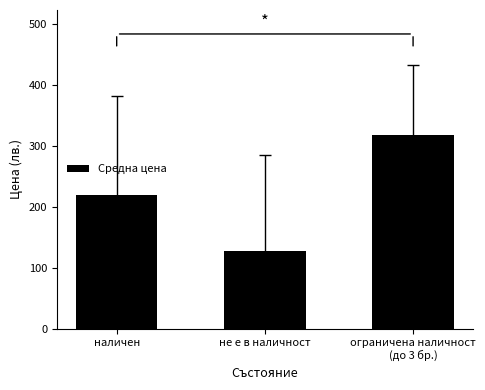

What is the approximate value at ограничена наличност
(до 3 бр.)?

317.0